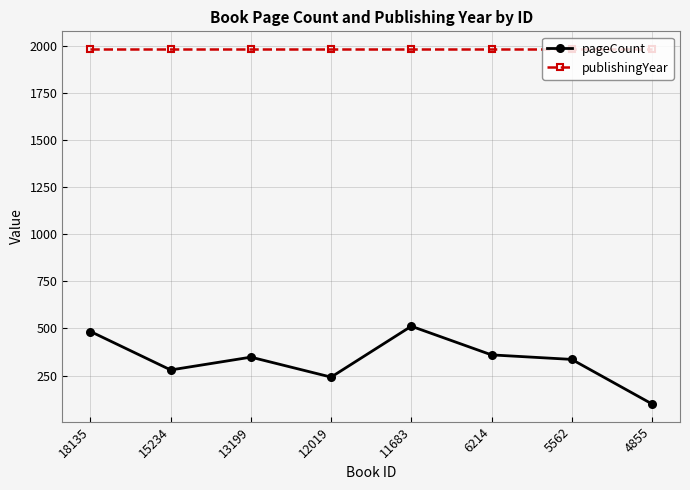

At 11683, list the series in order from smallest to largest.

pageCount, publishingYear